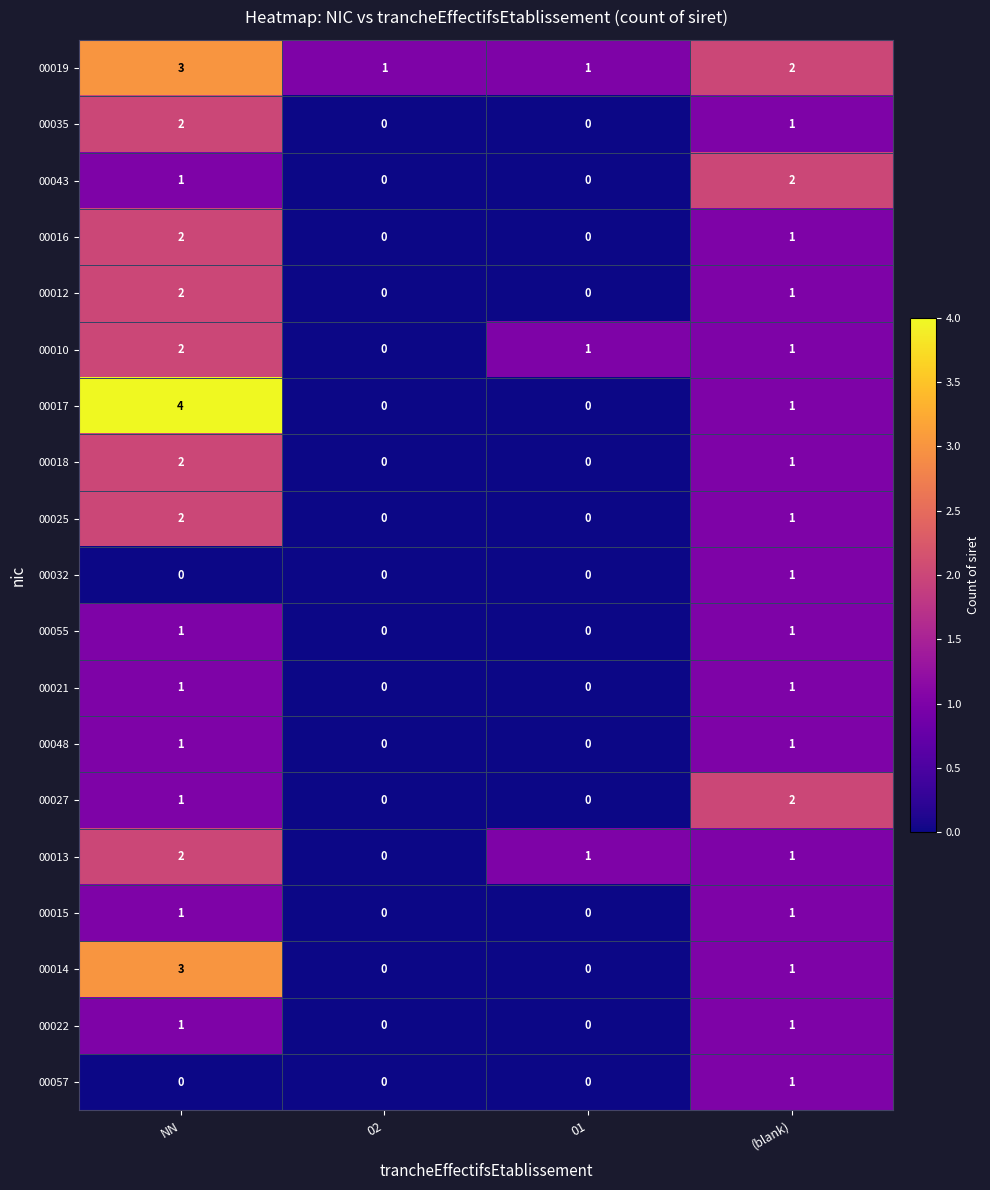

What is the spread (max minus min) of values at 02?

1